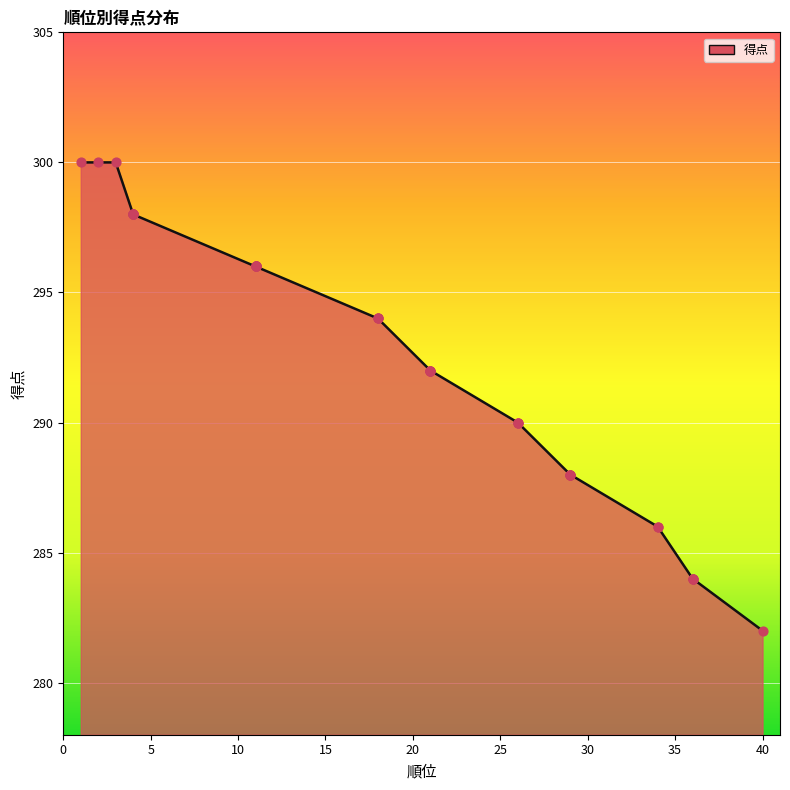

Approximately how many times larger is the value at 4 compared to 21?

1.0